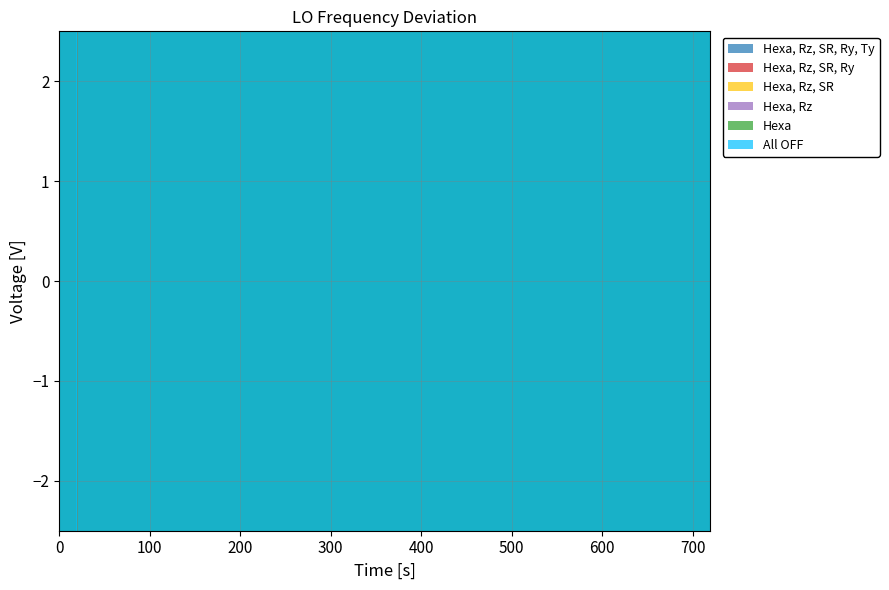

How many lines are shown in the chart?

1